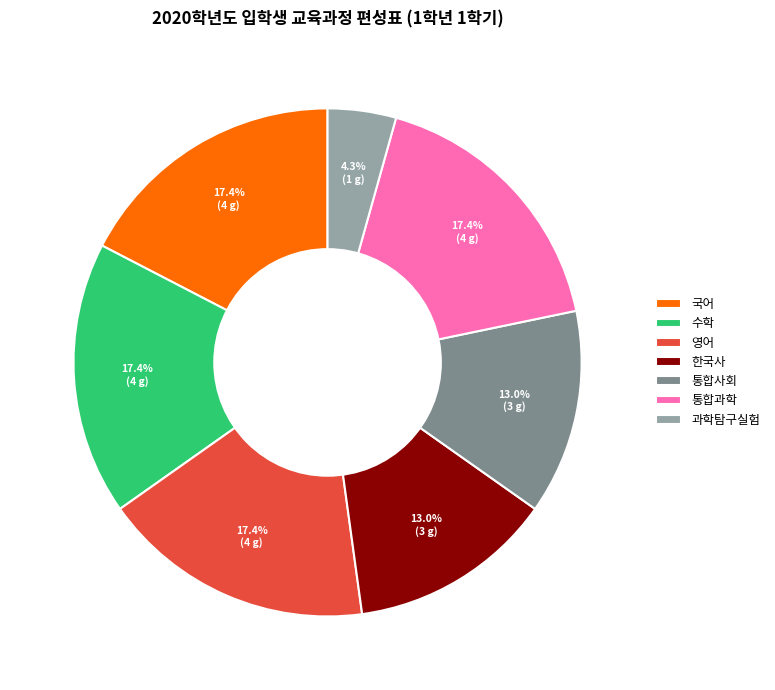

Does 한국사 represent more than half of the total?

No